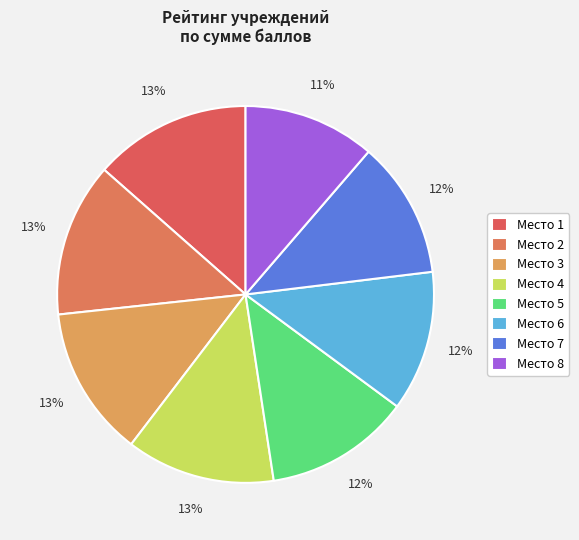

How many slices are in this pie chart?

8